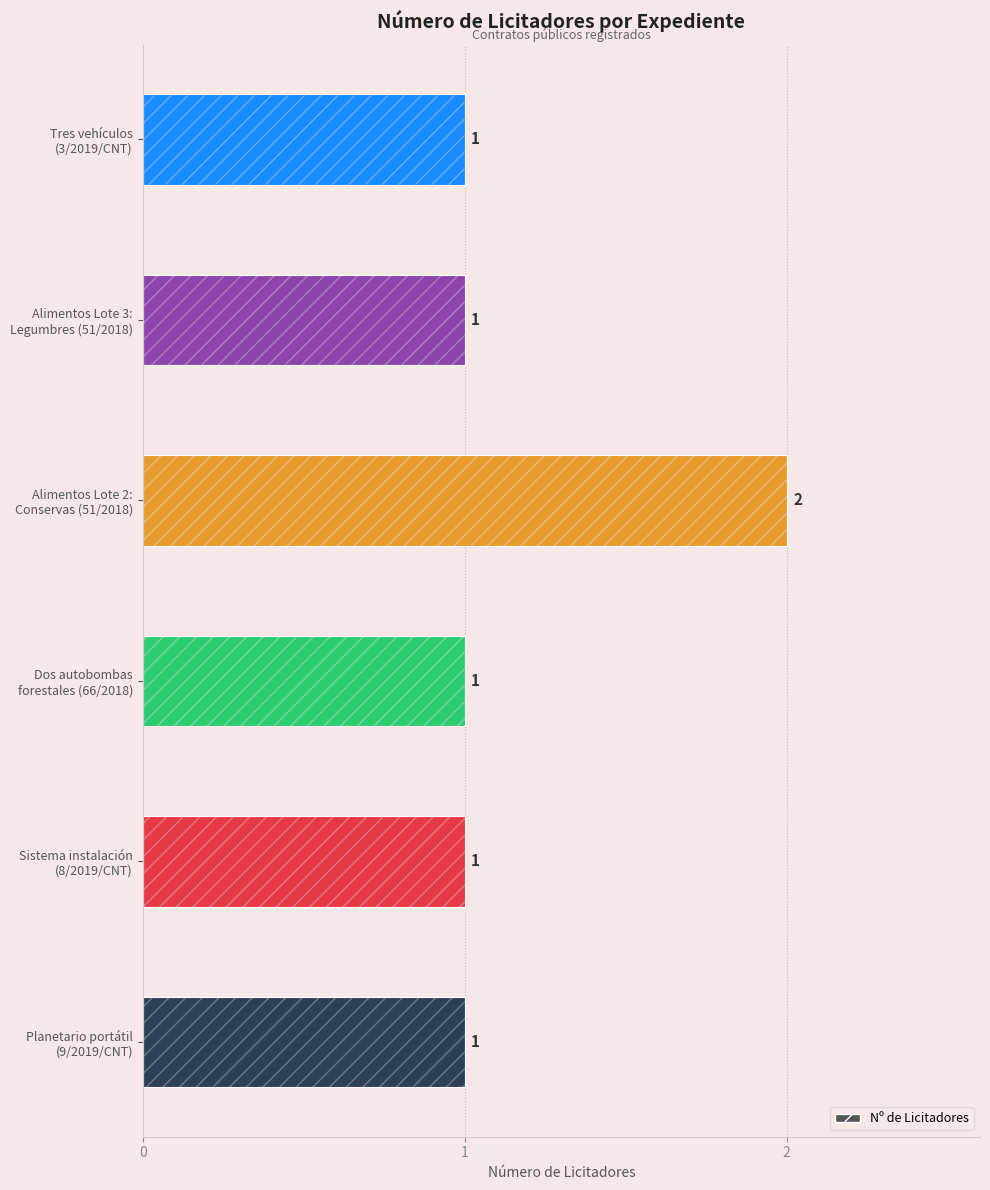

What is the smallest value displayed?

1